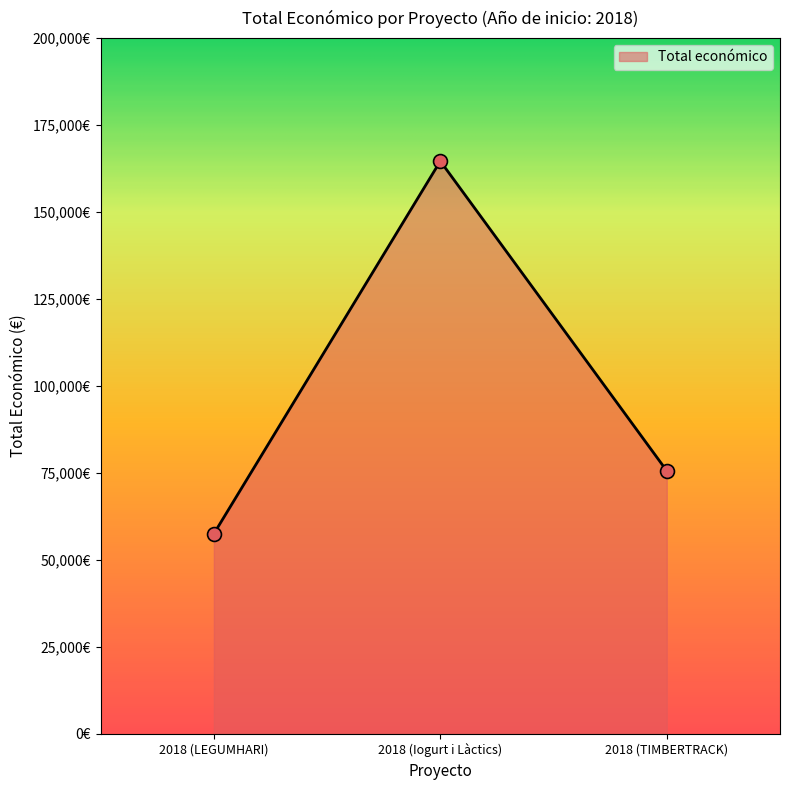

What is the ratio of the value at 2018 (LEGUMHARI) to the value at 2018 (TIMBERTRACK)?

0.8